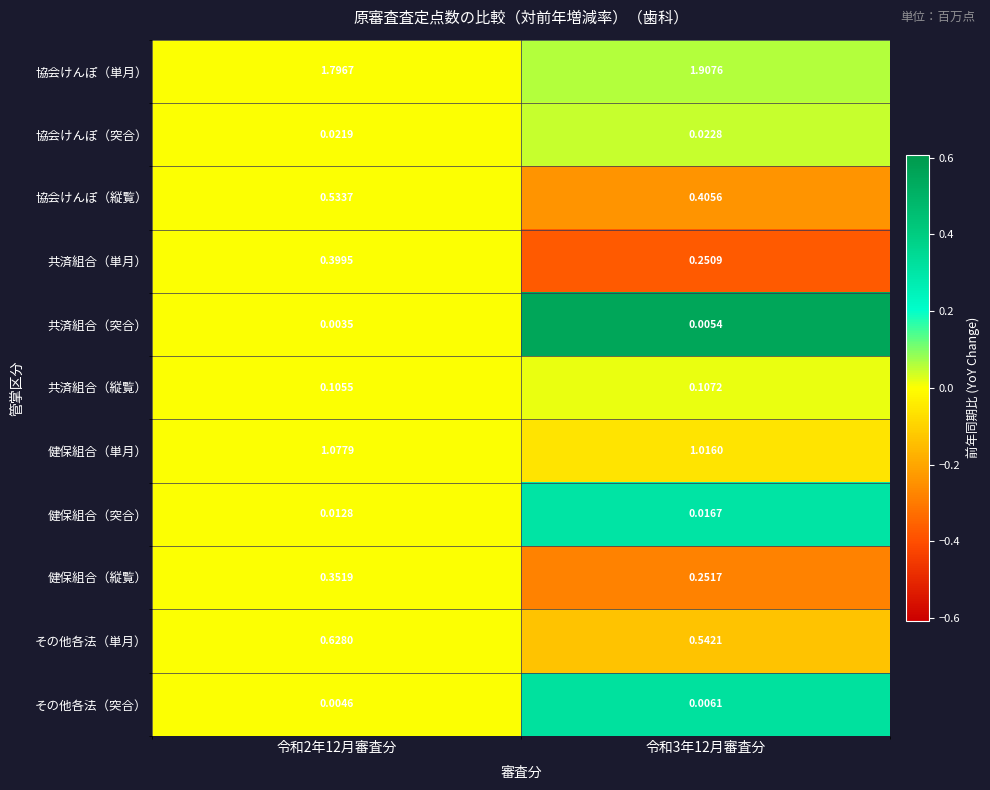

Is the value of 協会けんぽ（縦覧） at 令和3年12月審査分 greater than the value of 協会けんぽ（単月） at 令和3年12月審査分?

No